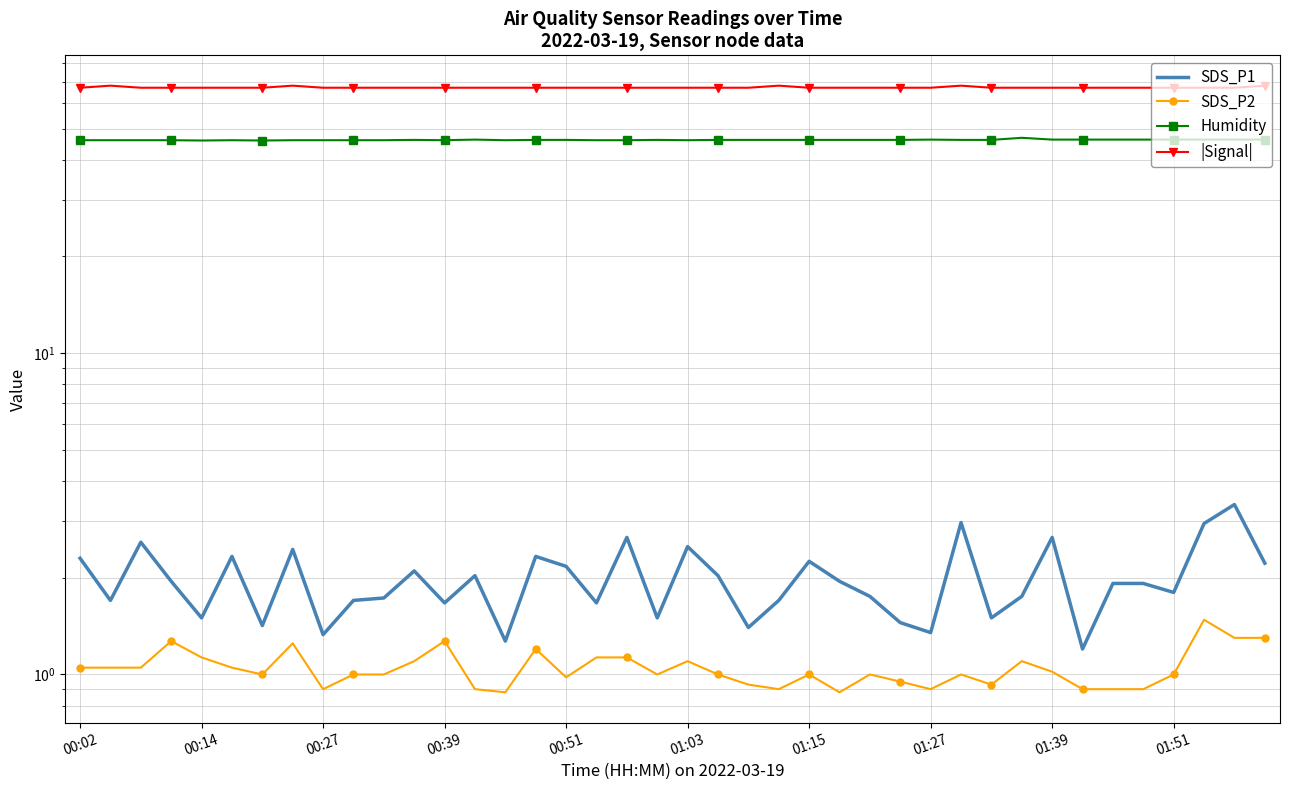

At which category is the sum across all series the highest?

29